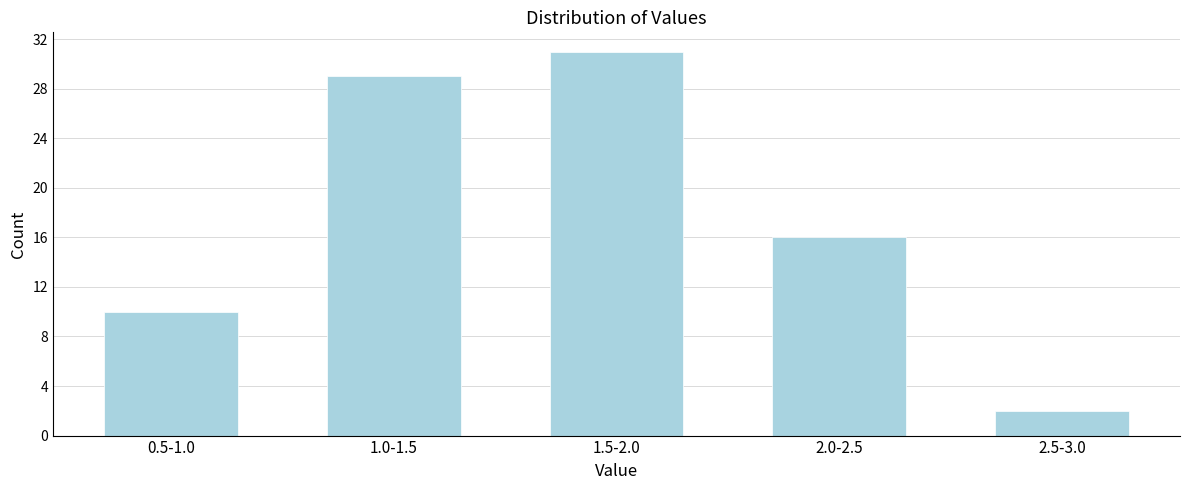

Reading left to right, transcribe all the data shown in this chart.

10	29	31	16	2